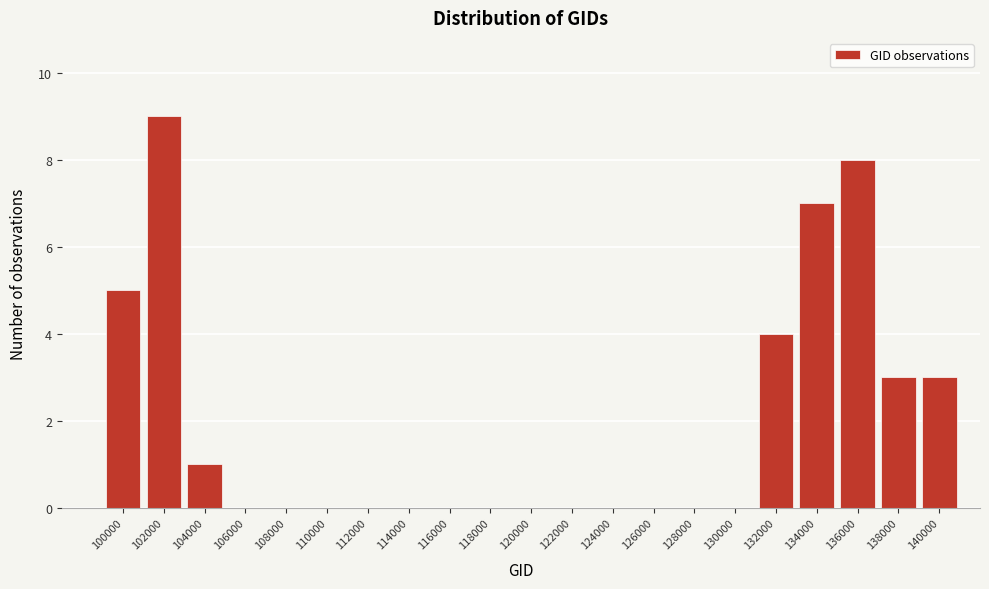

Reading left to right, what are all the values shown in this chart?

100000=5	102000=9	104000=1	106000=0	108000=0	110000=0	112000=0	114000=0	116000=0	118000=0	120000=0	122000=0	124000=0	126000=0	128000=0	130000=0	132000=4	134000=7	136000=8	138000=3	140000=3